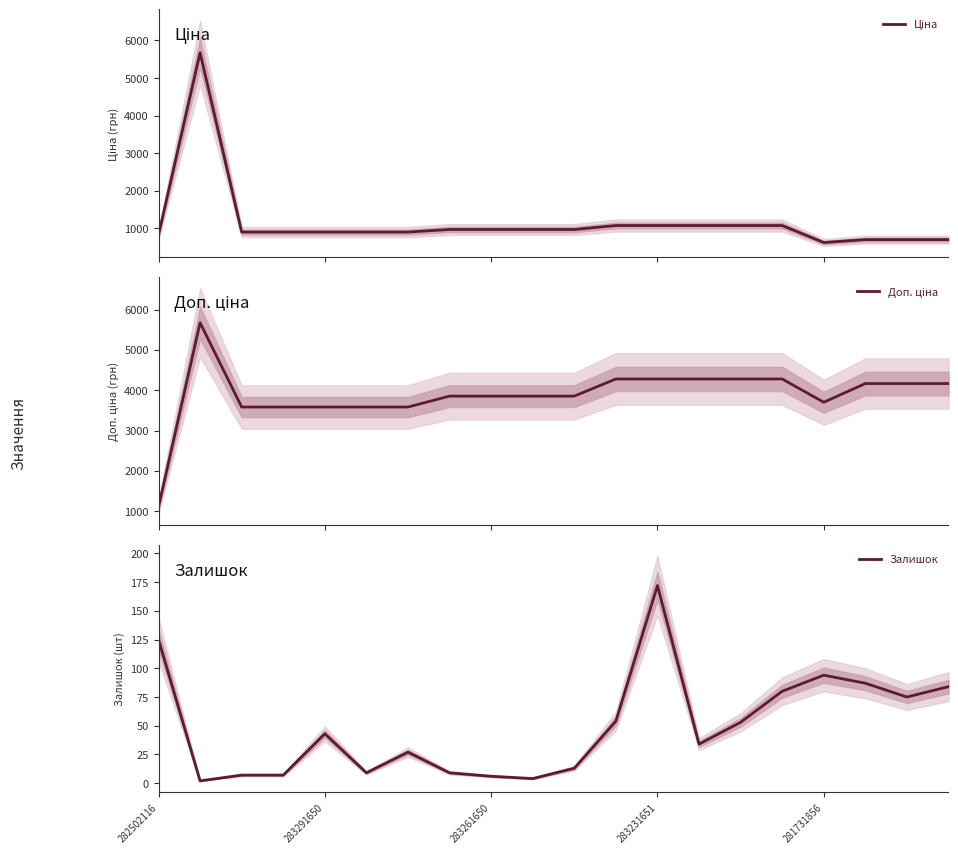

Is it true that Залишок equals 198 at 282502116?

False